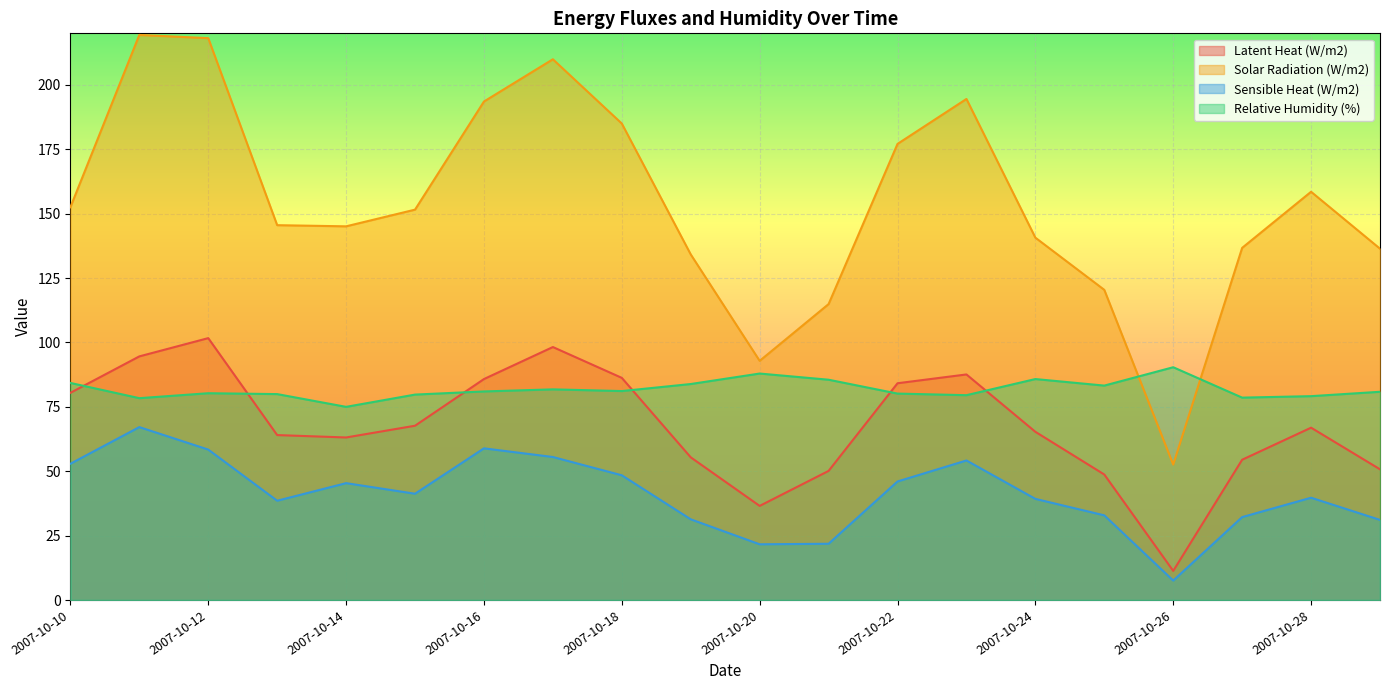

Which series has the largest total across all categories?

Solar Radiation (W/m2)